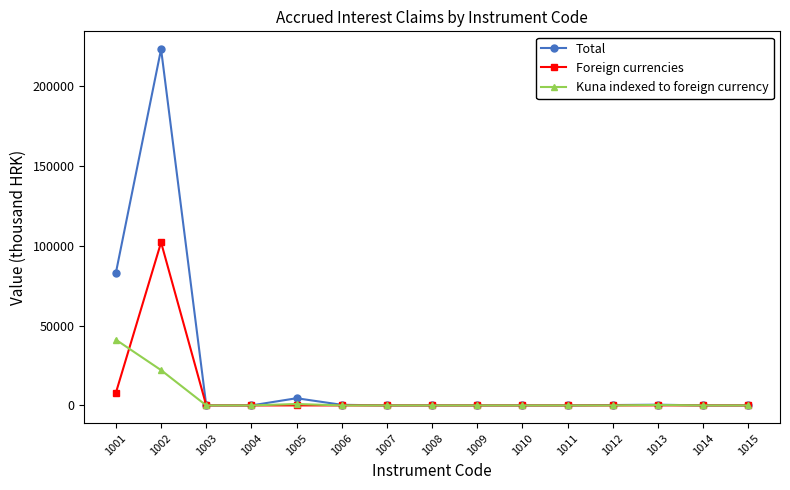

The Kuna indexed to foreign currency series shows 0 at 1006. True or false?

True